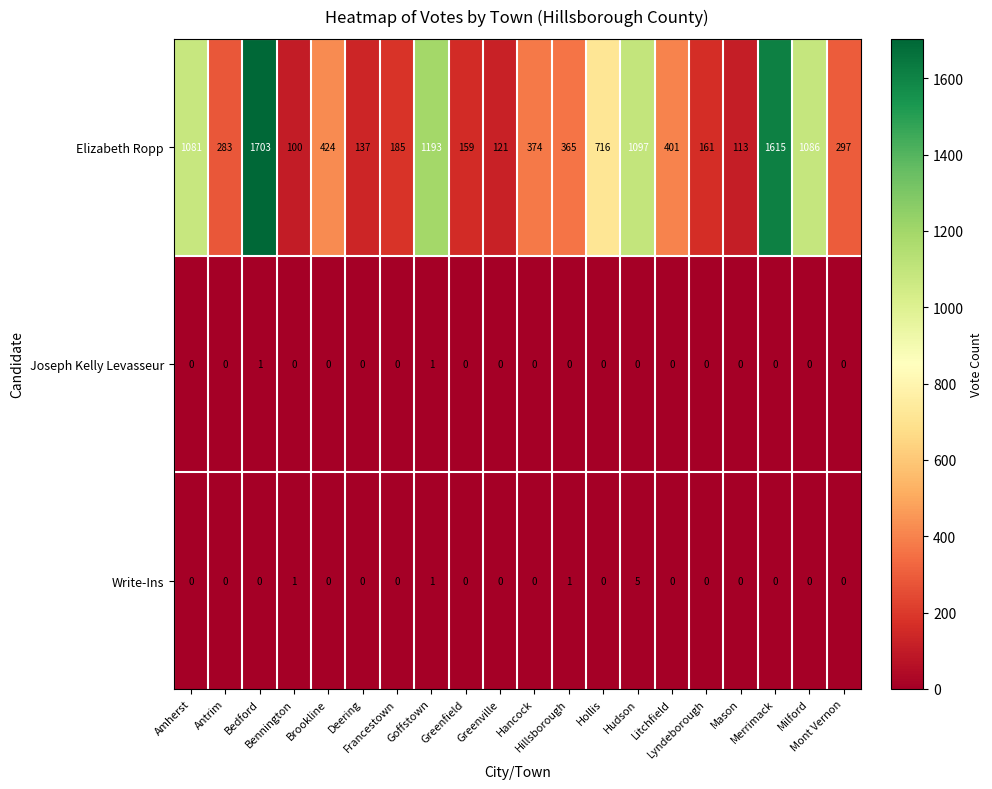

How many Write-Ins values are between 0 and 1?

19